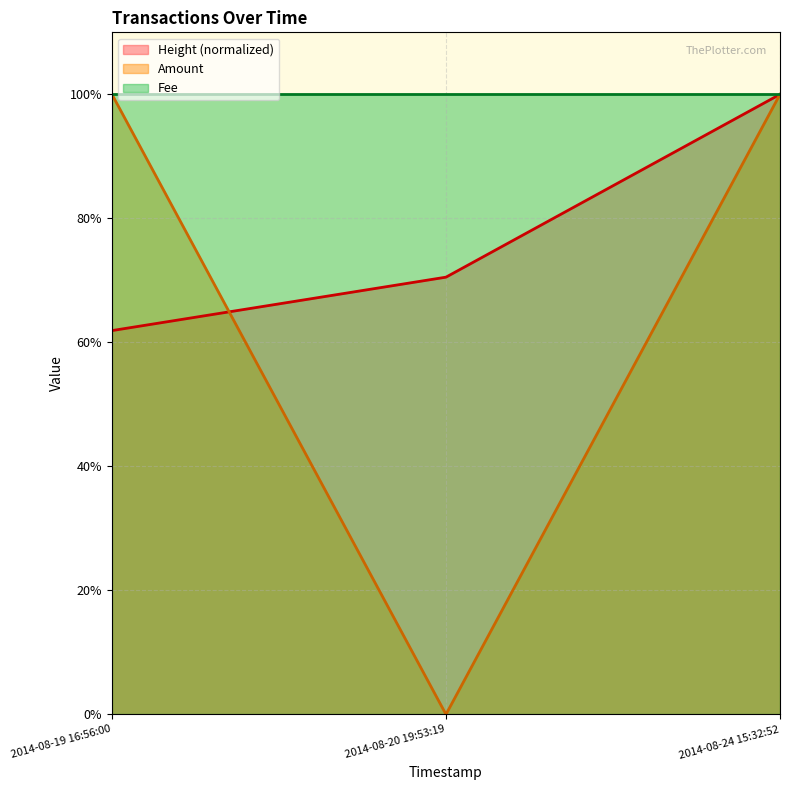

What is the sum of all Height values?

2.3